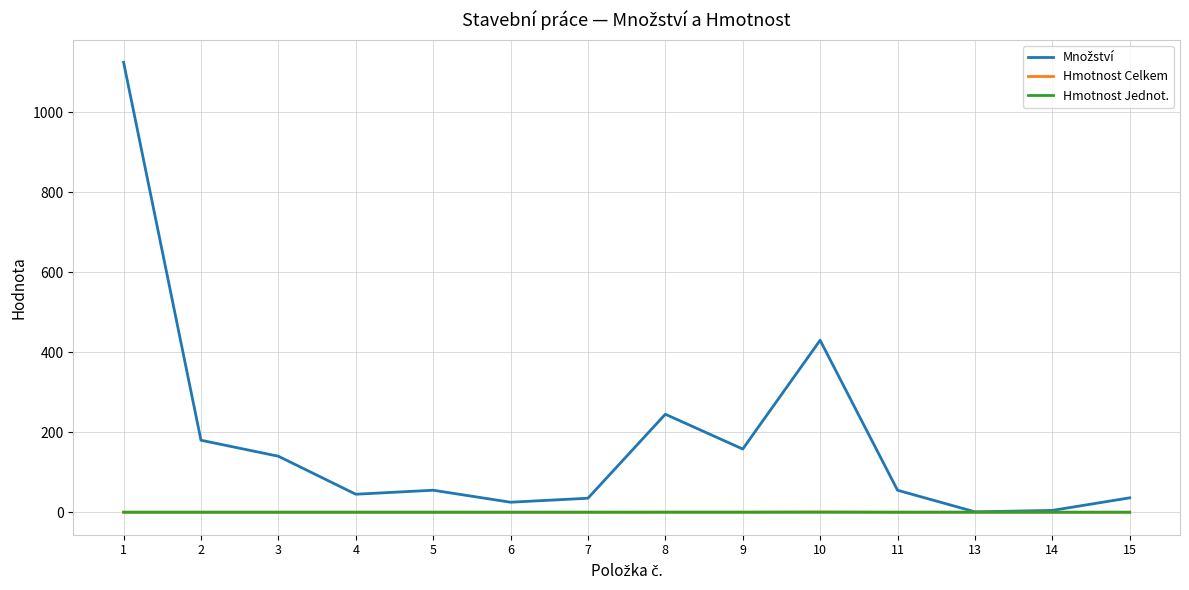

At which category is the sum across all series the highest?

1